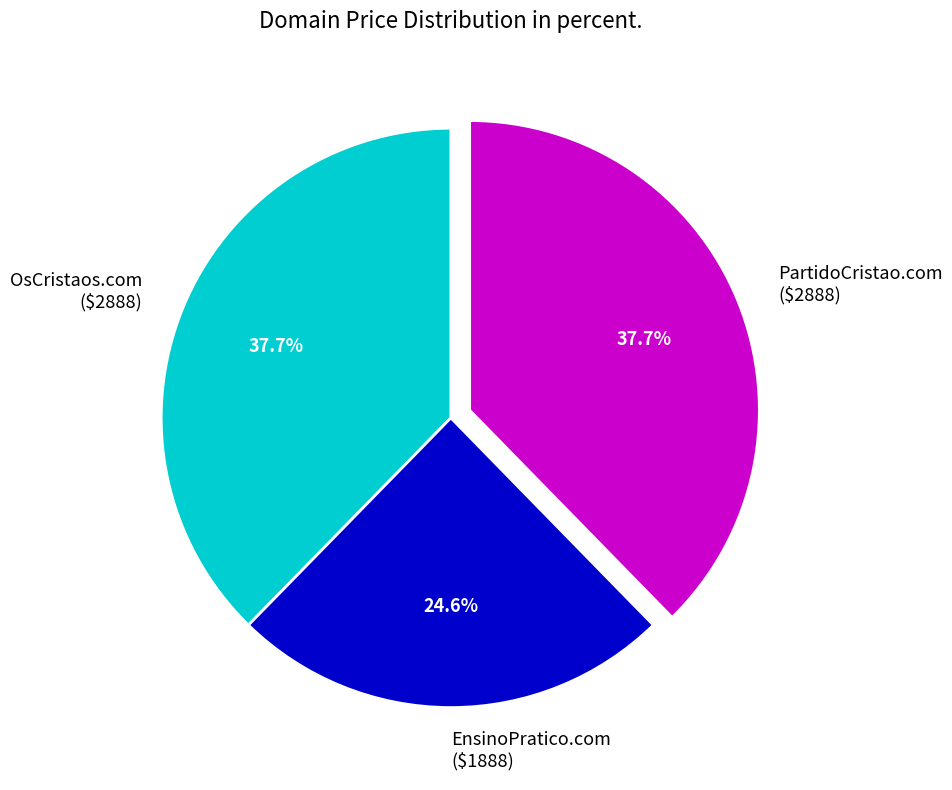

Count the number of slices in the pie.

3